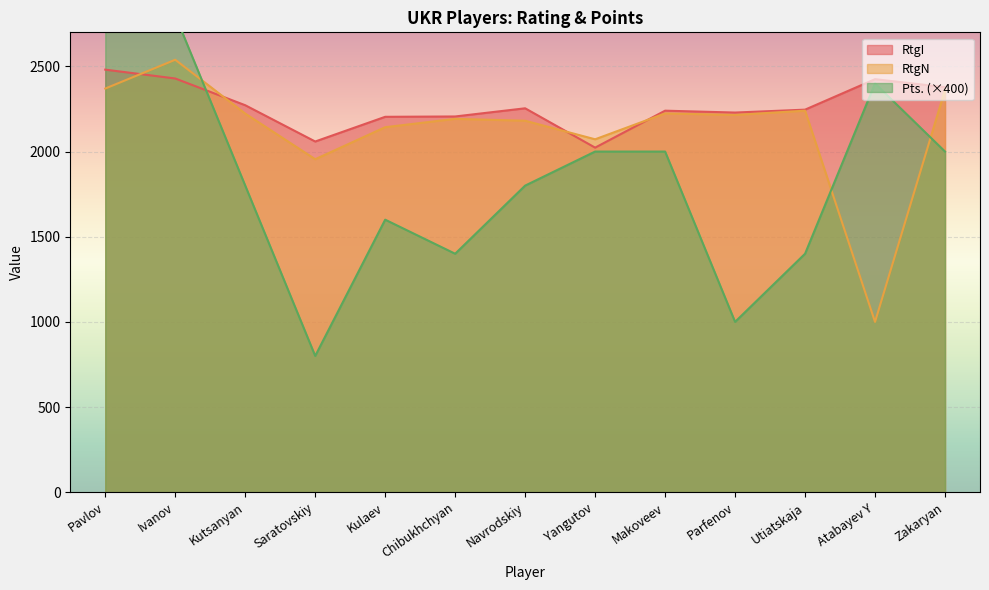

At how many categories does at least one series exceed 2294?

4